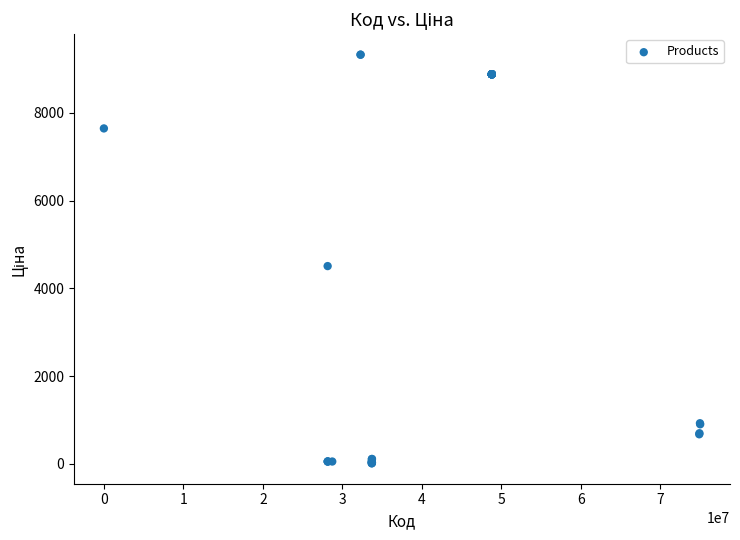

What Y value in the scatter plot is closest to 4668?

4506.9